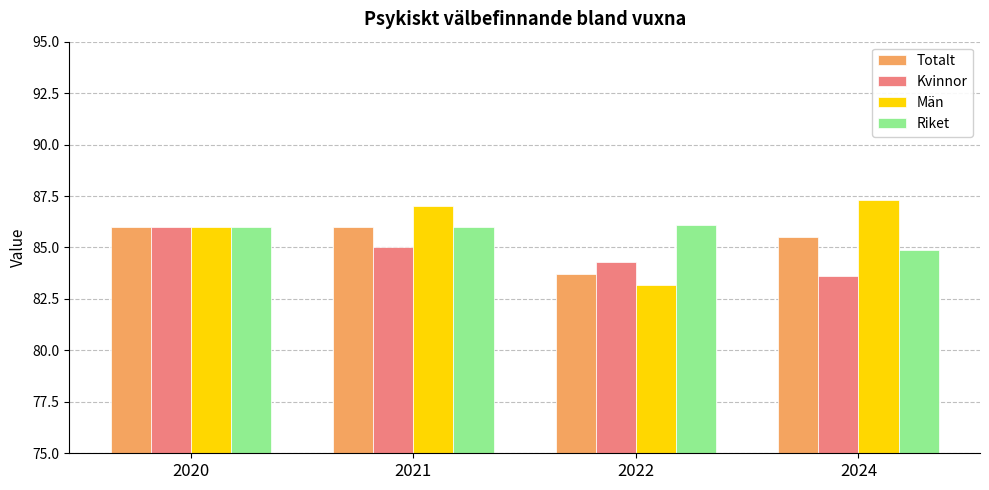

What is the difference between the maximum and minimum values in the Kvinnor series?

2.4